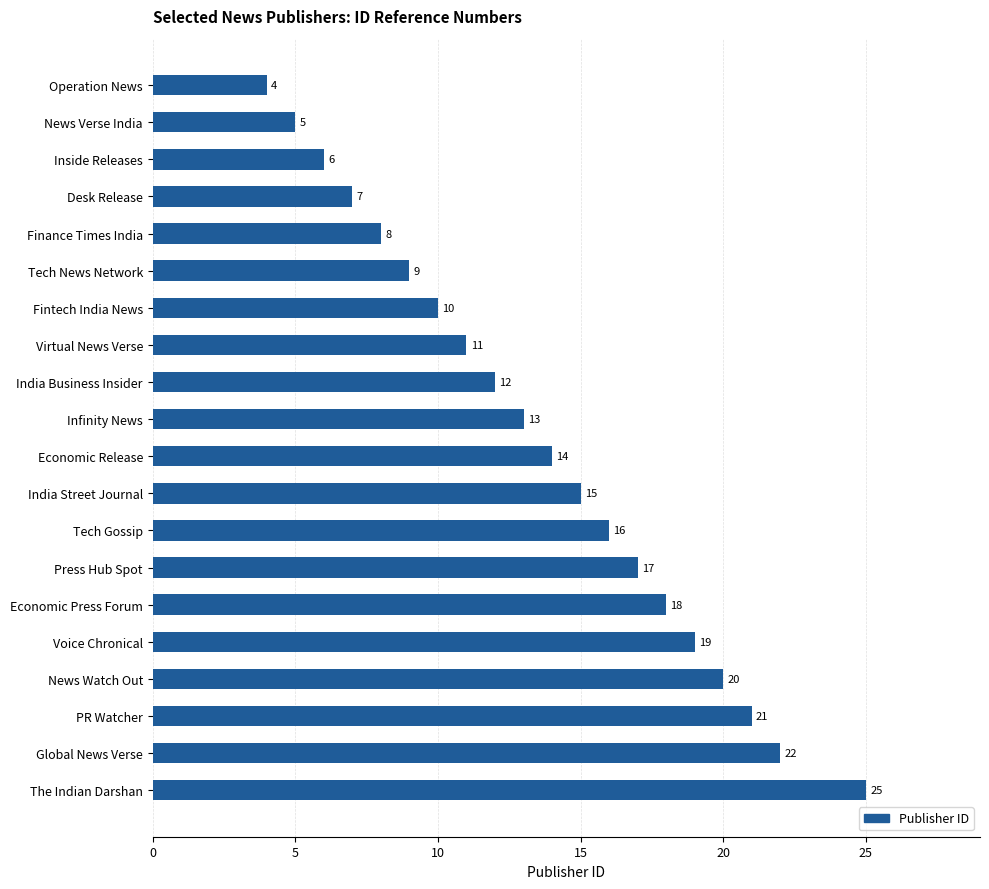

Approximately how many times larger is the value at News Watch Out compared to Virtual News Verse?

1.8